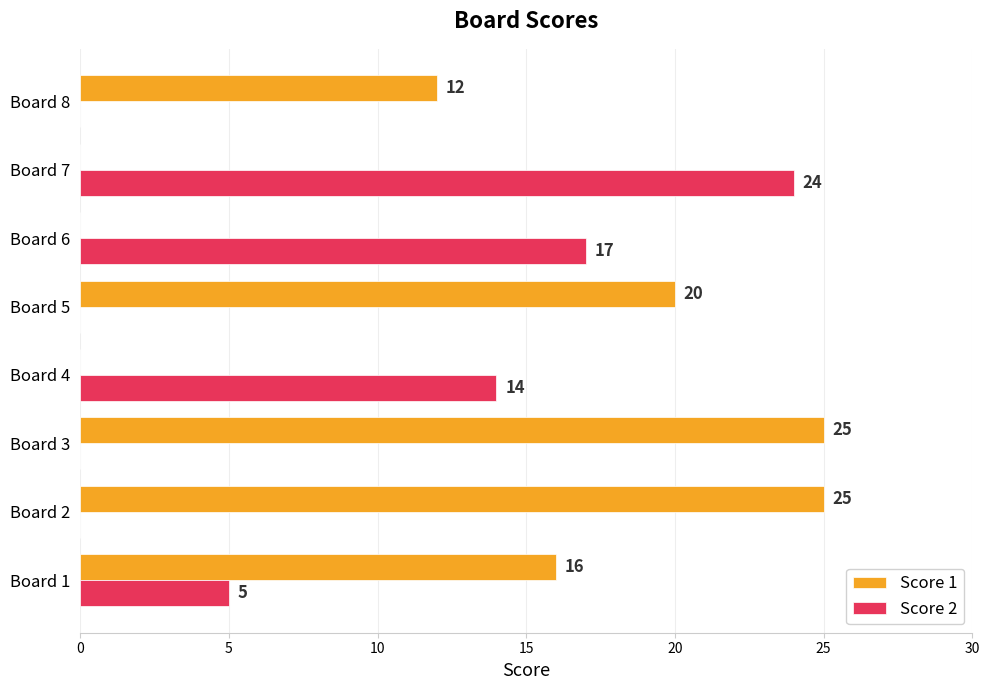

At which label does Score 2 reach its peak?

Board 7